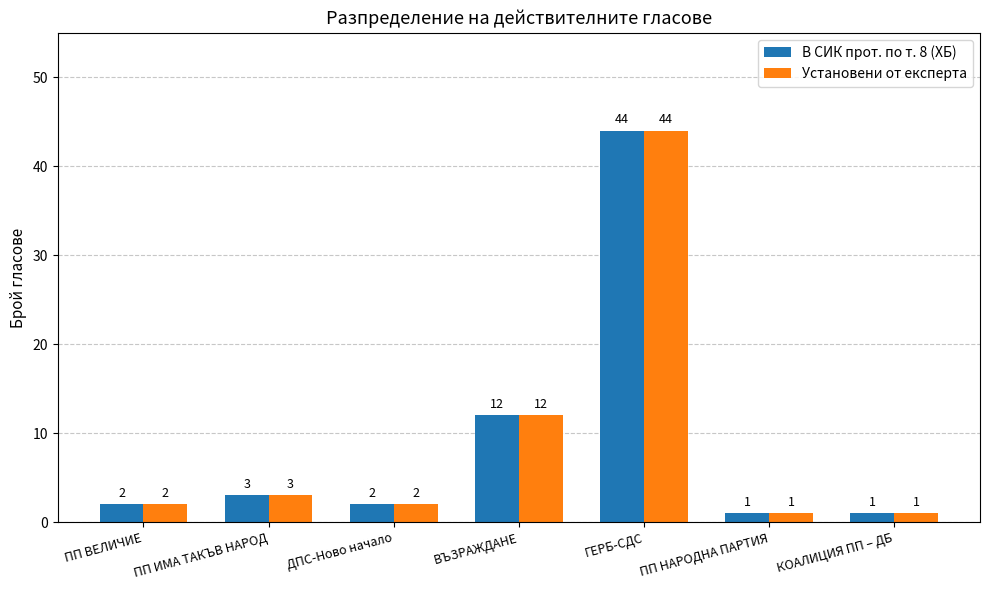

What is the highest value of the В СИК прот. по т. 8 (ХБ) series?

44